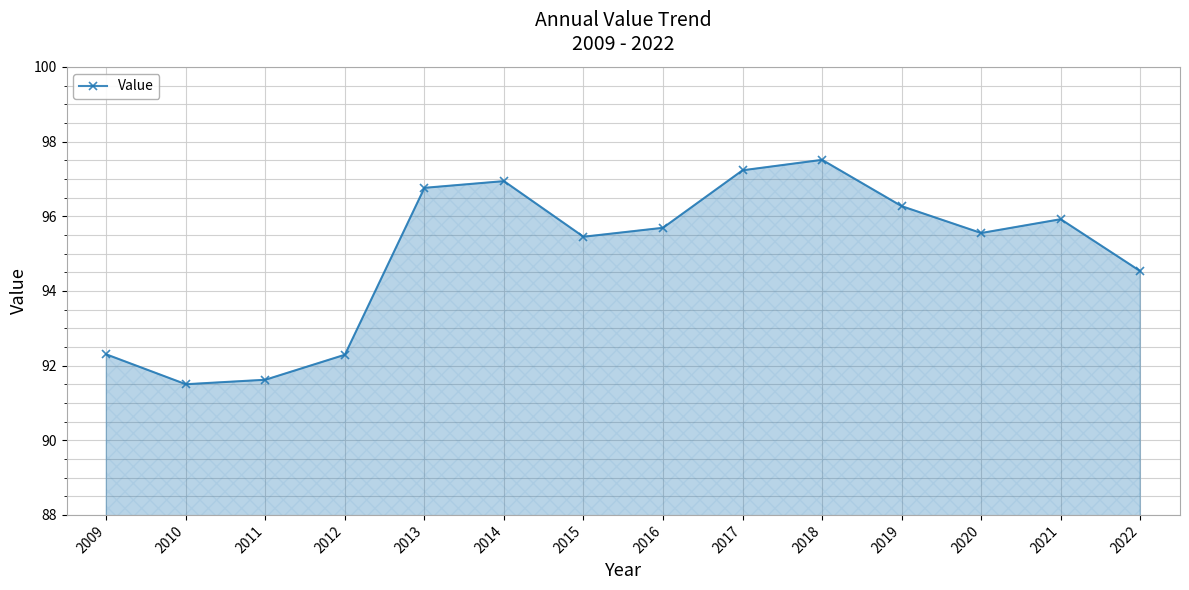

What value does the data have at 2016?

95.7